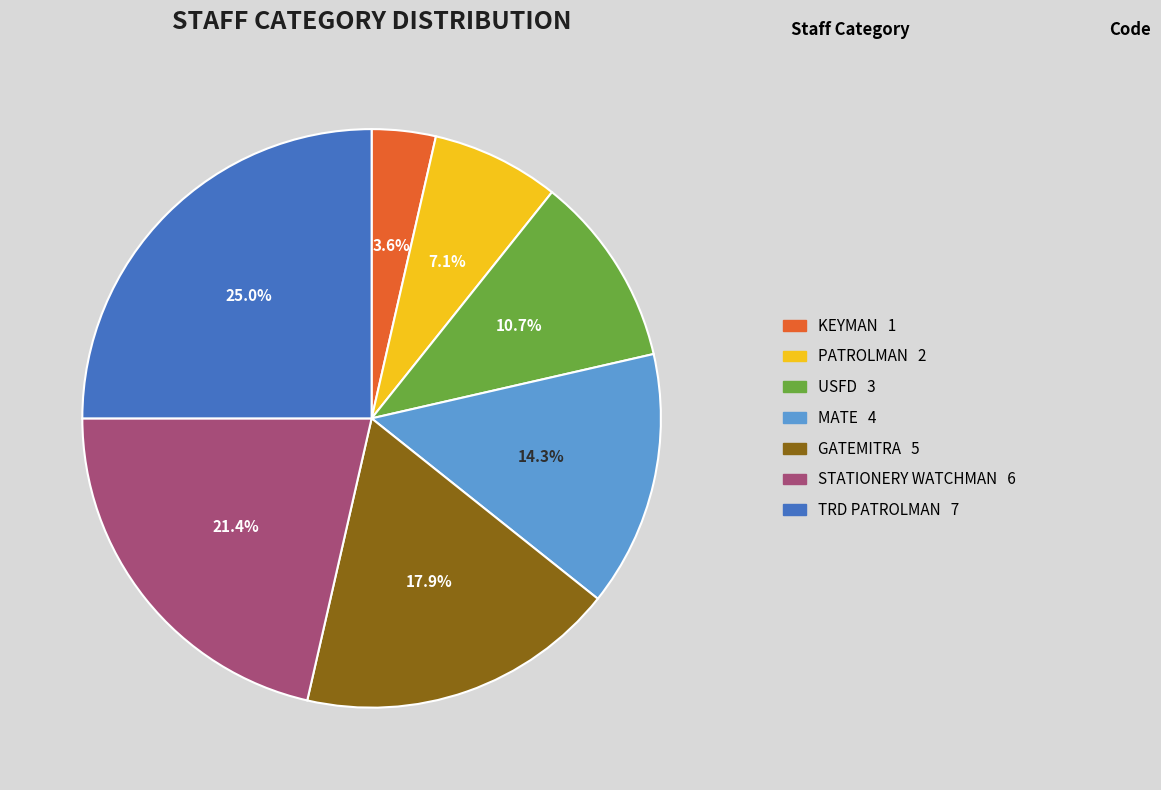

Count the number of slices in the pie.

7